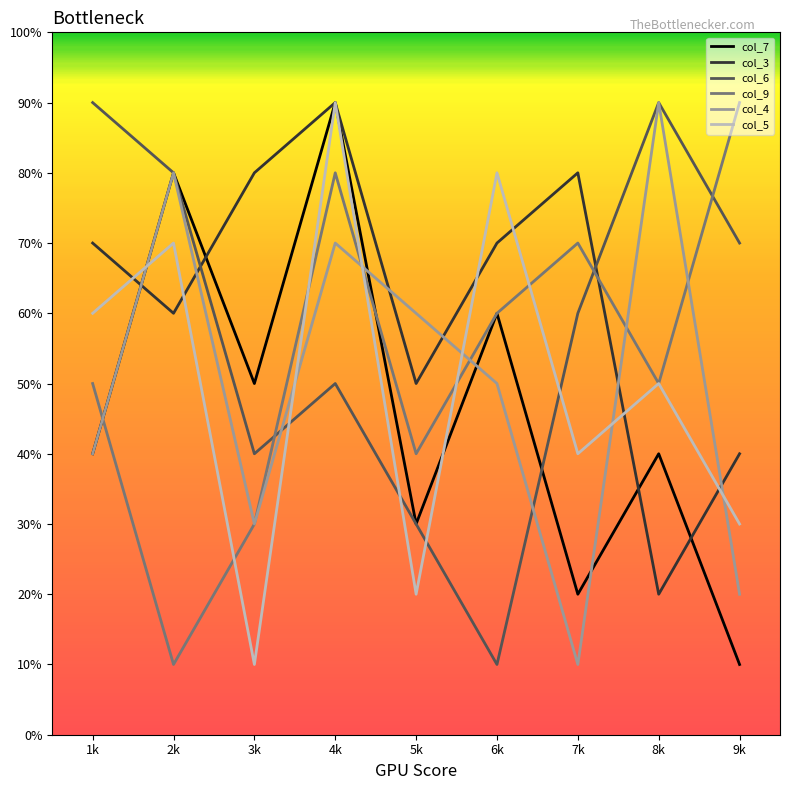

Reading right to left, list all the values displayed in this chart.

col_7: 1	4	2	6	3	9	5	8	4
col_3: 4	2	8	7	5	9	8	6	7
col_6: 7	9	6	1	3	5	4	8	9
col_9: 9	5	7	6	4	8	3	1	5
col_4: 2	9	1	5	6	7	3	8	4
col_5: 3	5	4	8	2	9	1	7	6